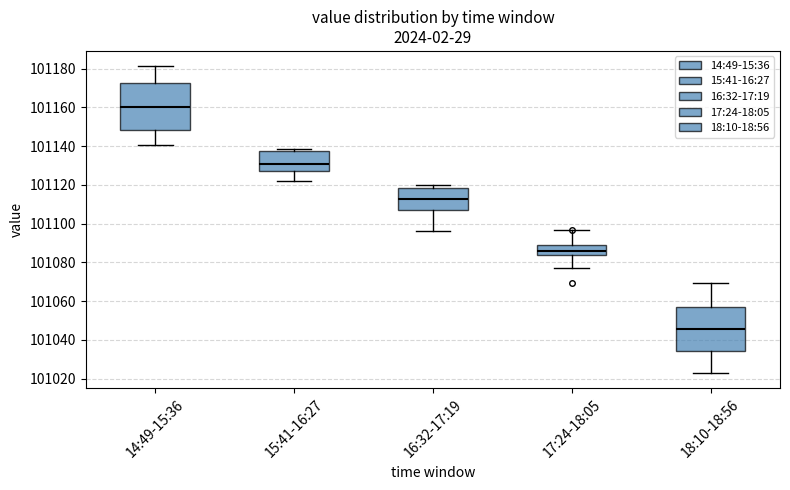

Reading left to right, read every box against the y-axis: the position of its median line, the range the box covers, and the ends of its whiskers. The values are not printed on the chart, so give them approximately, as read against the axis.

14:49-15:36: median 101160, box 101148 to 101172, whiskers 101140 to 101182
15:41-16:27: median 101130, box 101128 to 101138, whiskers 101122 to 101138 (just above the box's upper edge)
16:32-17:19: median 101112, box 101106 to 101118, whiskers 101096 to 101120
17:24-18:05: median 101086, box 101084 to 101088, whiskers 101078 to 101096
18:10-18:56: median 101046, box 101034 to 101056, whiskers 101024 to 101070